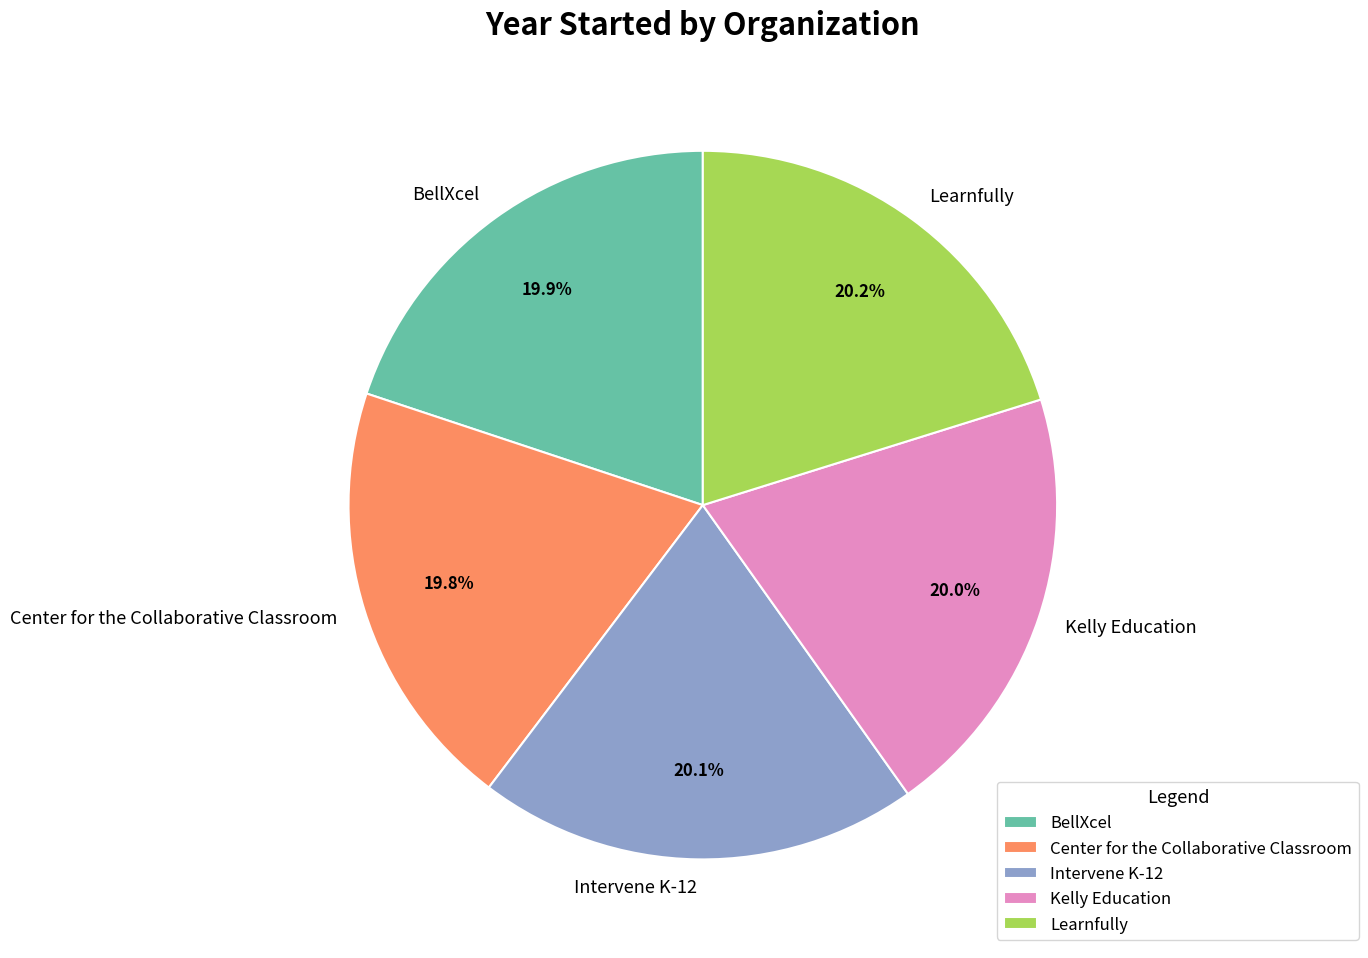

Does Kelly Education represent more than half of the total?

No